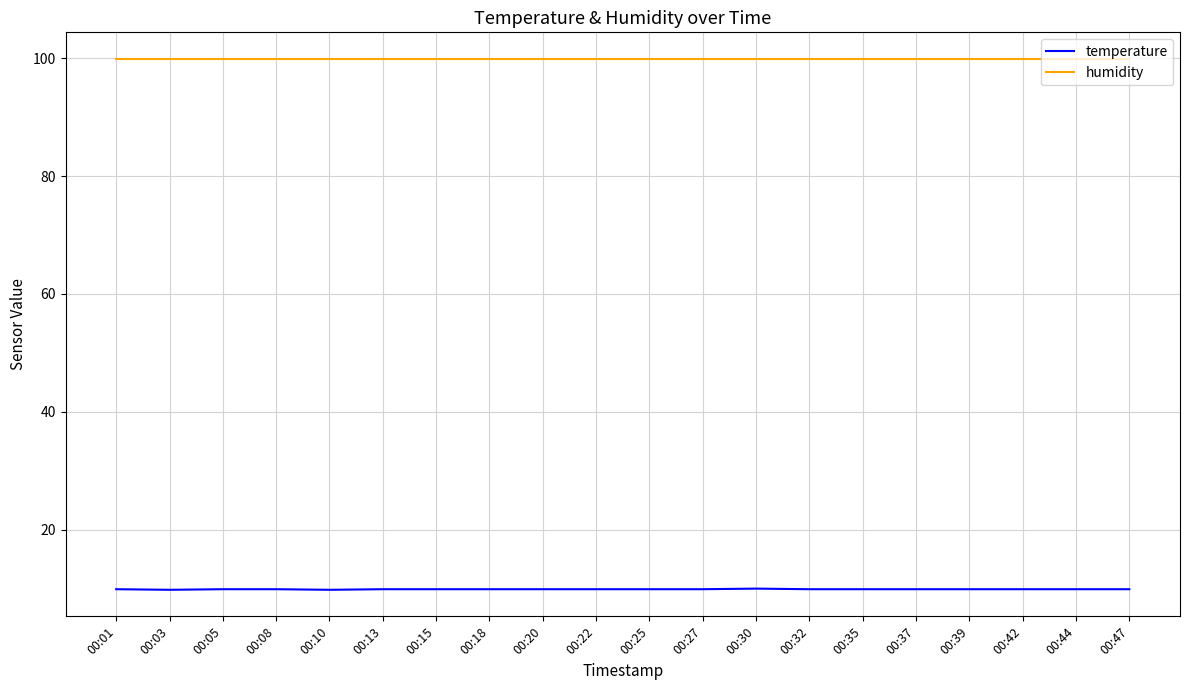

True or false: humidity has a value of 58.9 at 00:30.

False